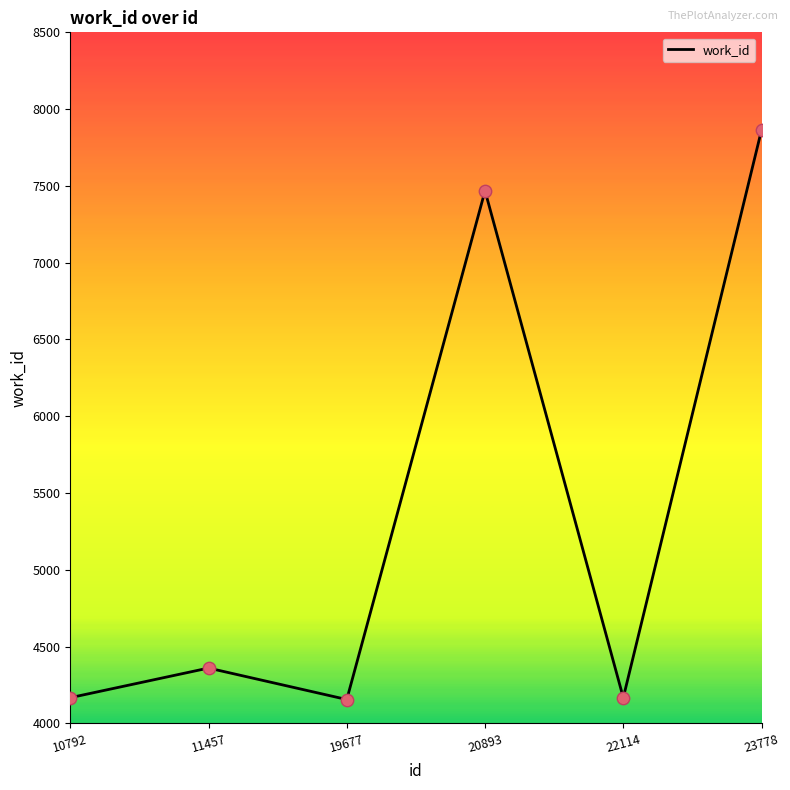

What is the change in value from 11457 to 19677?

-205